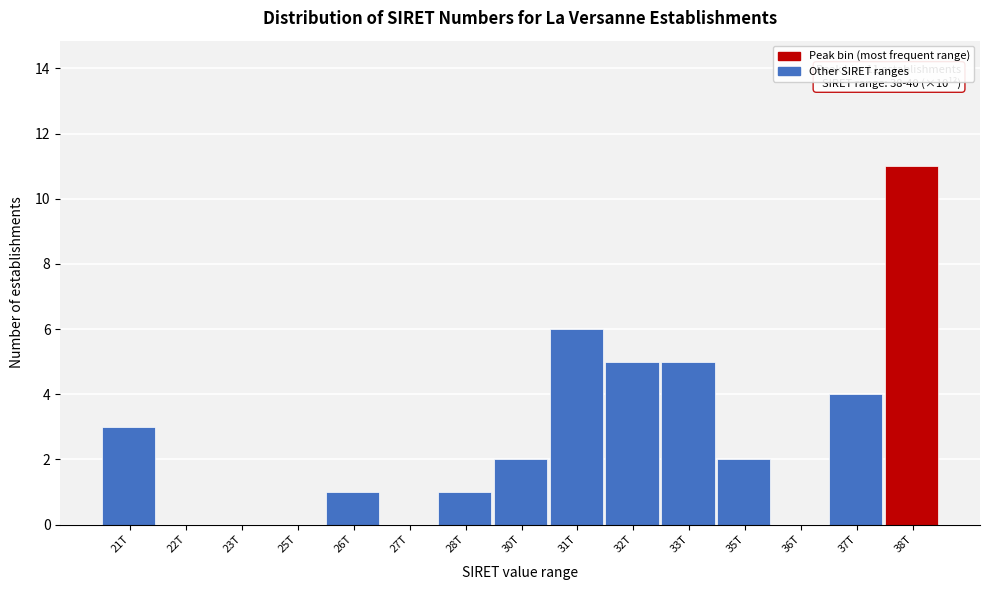

Reading left to right, list all the values displayed in this chart.

21T=3	22T=0	23T=0	25T=0	26T=1	27T=0	28T=1	30T=2	31T=6	32T=5	33T=5	35T=2	36T=0	37T=4	38T=11